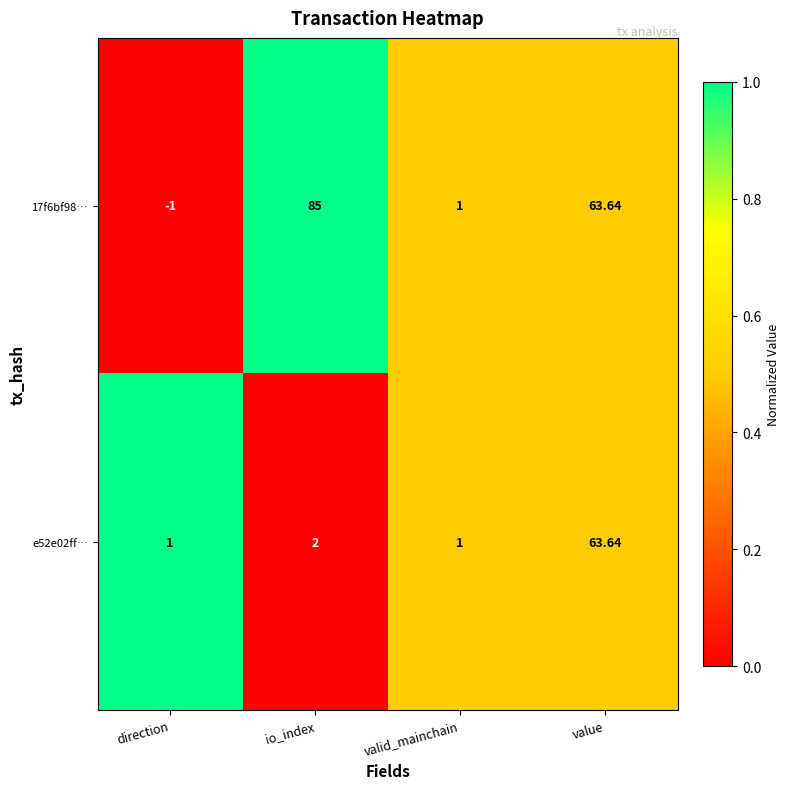

What is the total value across all series at value?

127.3